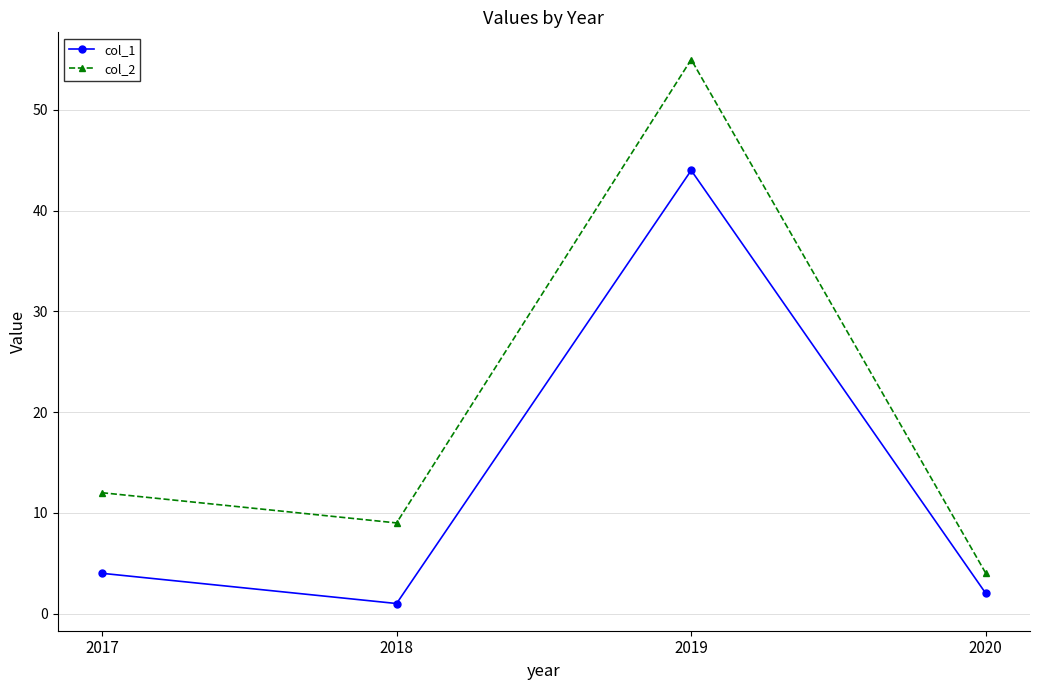

True or false: col_2 and col_1 intersect in this chart.

False